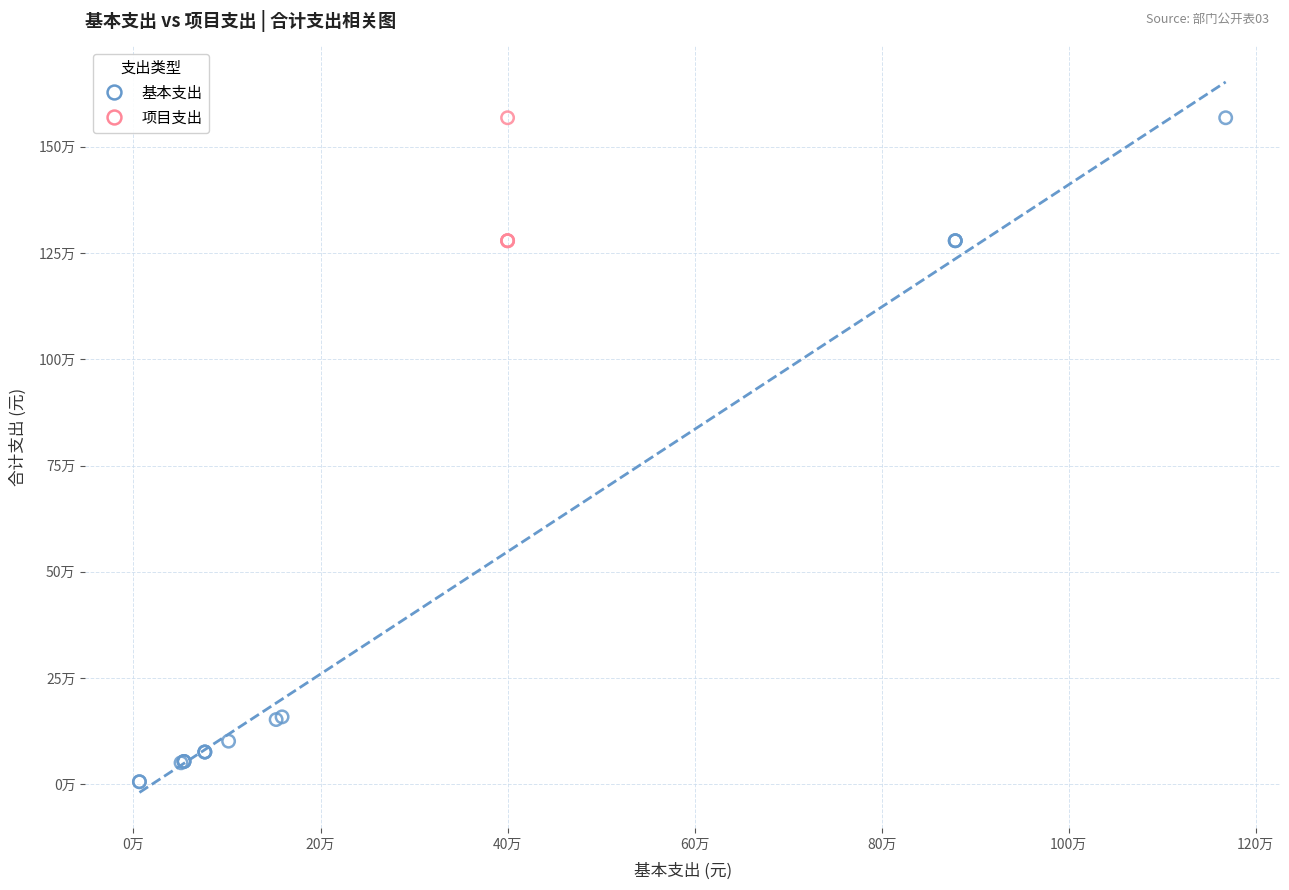

What are all the series names shown in the legend?

基本支出, 项目支出